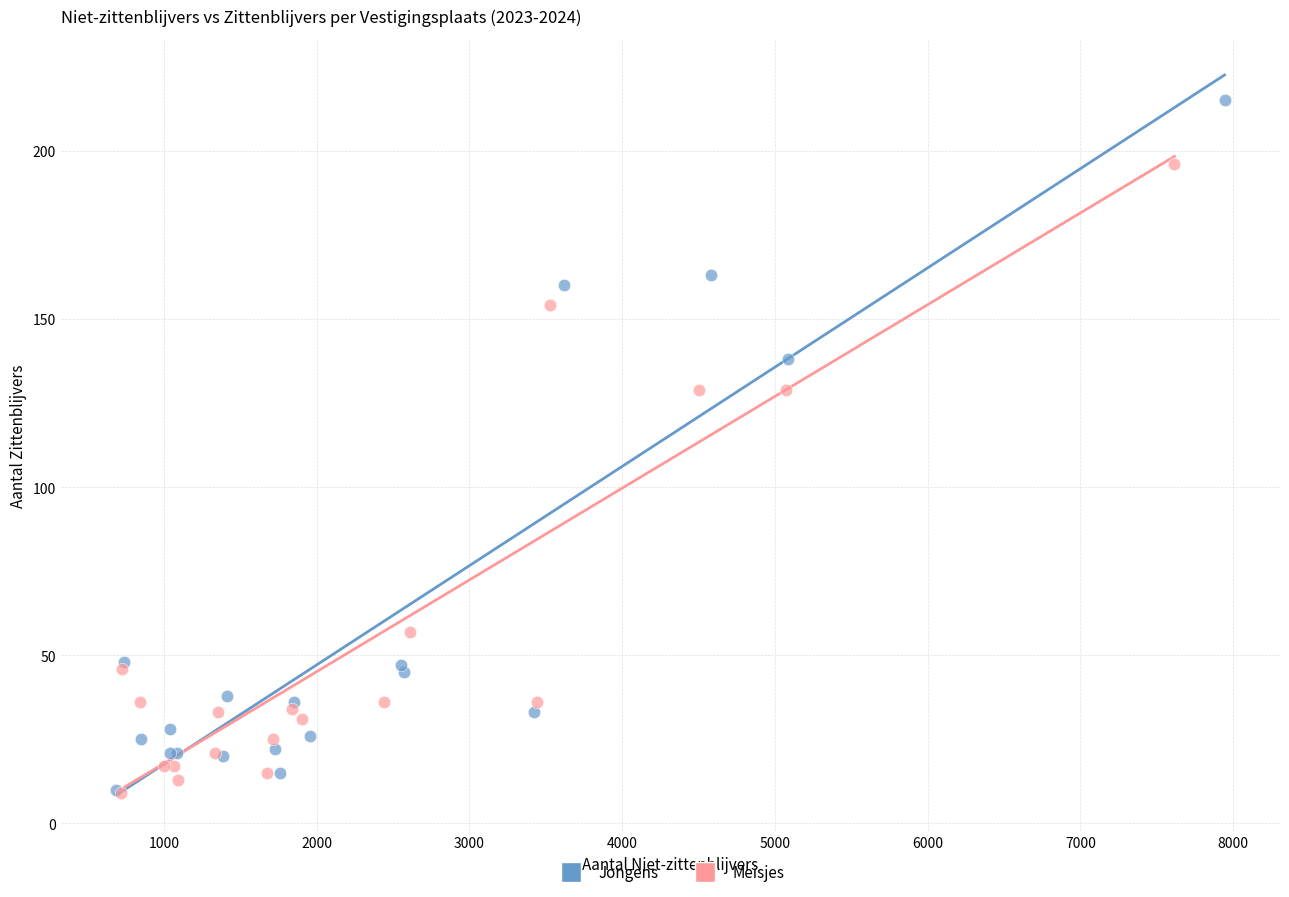

Which series has the largest Y range (max minus min)?

Jongens